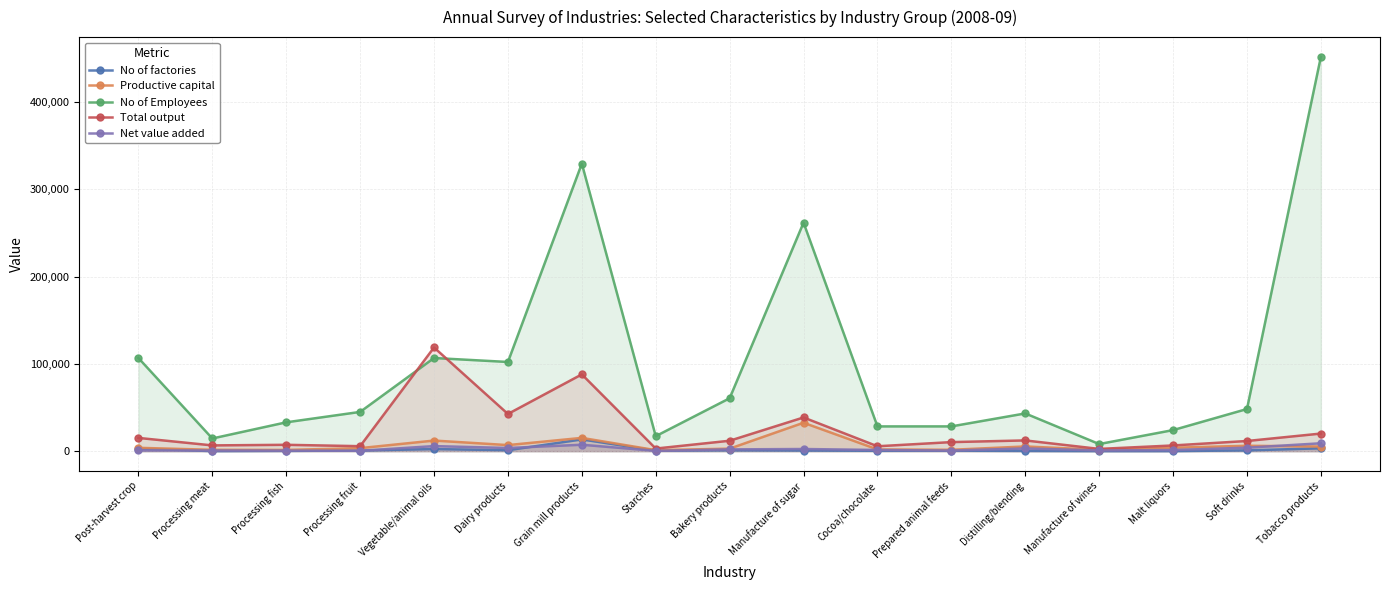

Which has a higher value, Distilling/blending or Bakery products?

Bakery products